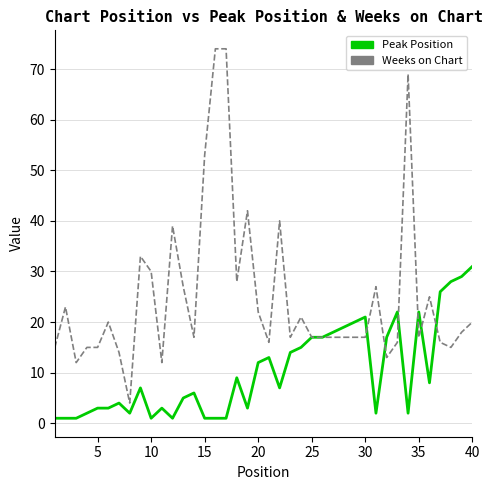

List the series in order of their overall mean, lowest first.

Peak Position, Weeks on Chart